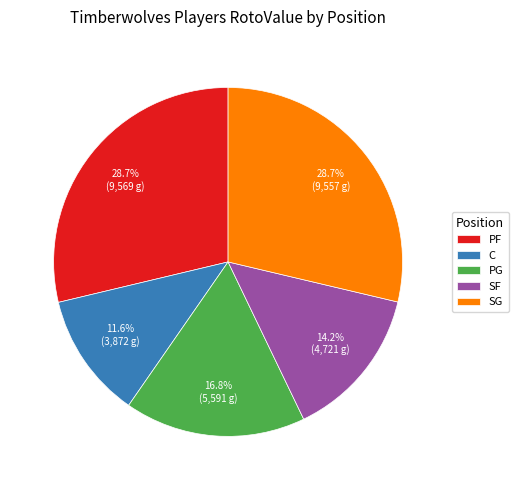

Is it true that SG is 10% of the pie?

False